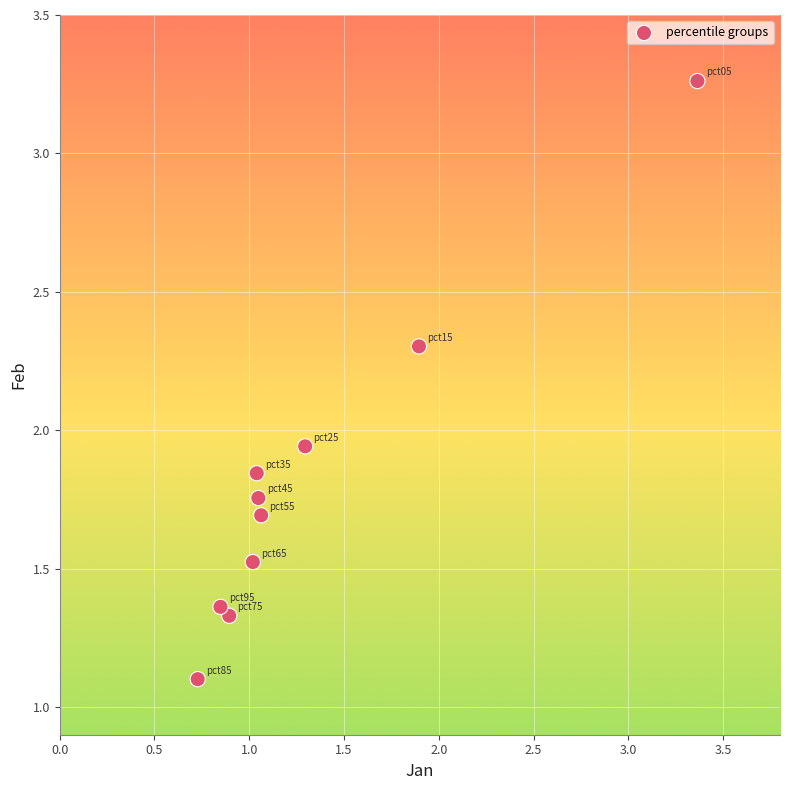

What is the range of Y values (max minus min)?

2.2